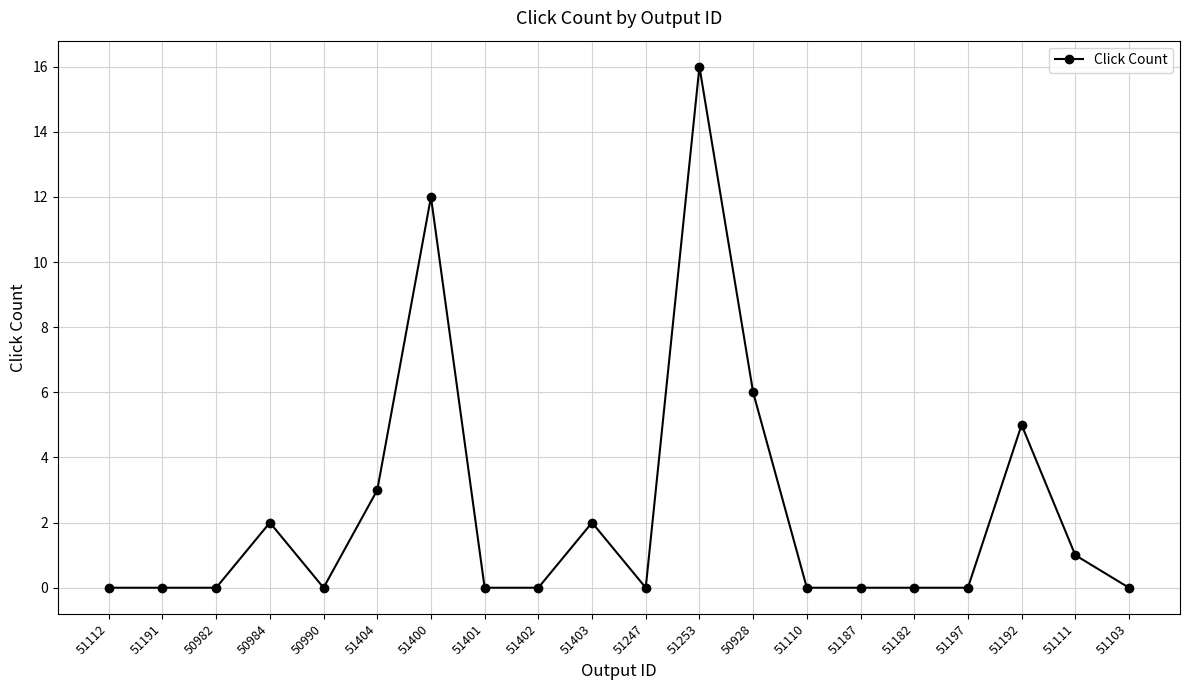

What is the difference between the maximum and minimum values?

16